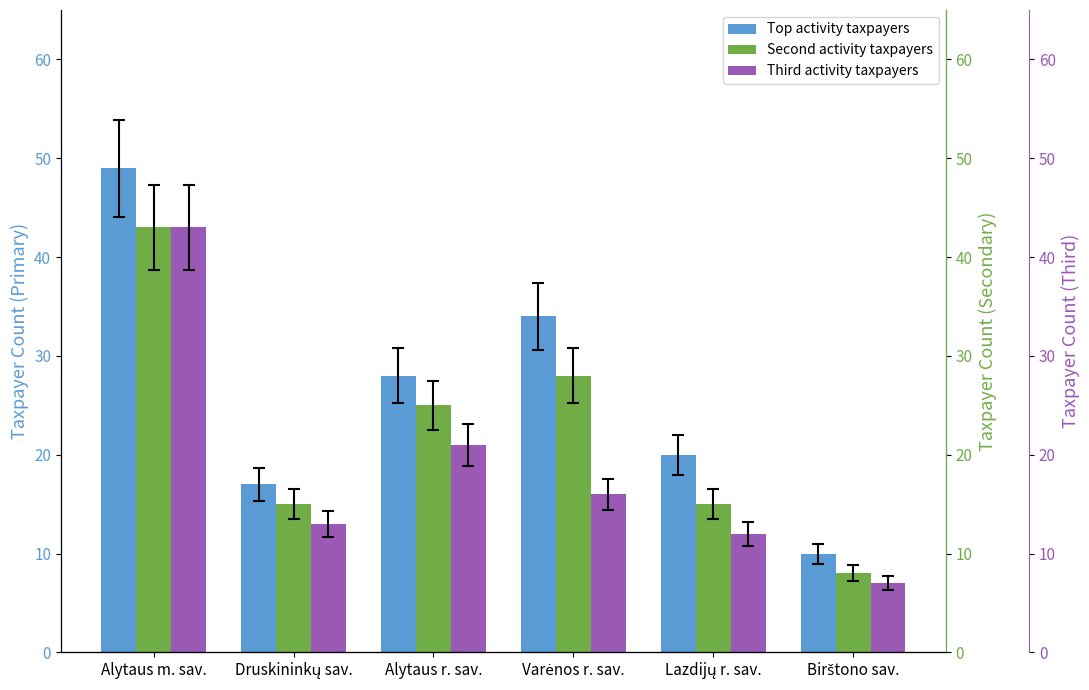

At which label does Top activity taxpayers first exceed 28?

Alytaus m. sav.